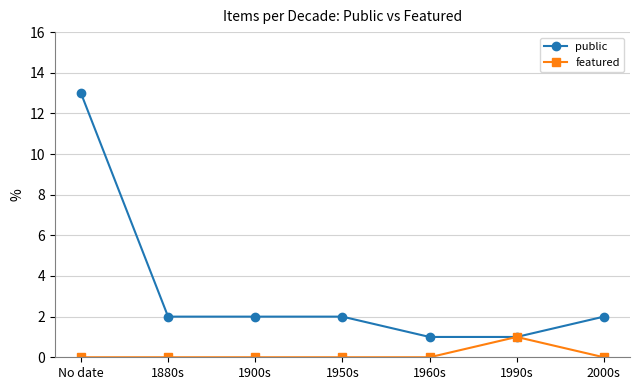

Rank the series by their maximum value, from lowest to highest.

featured, public